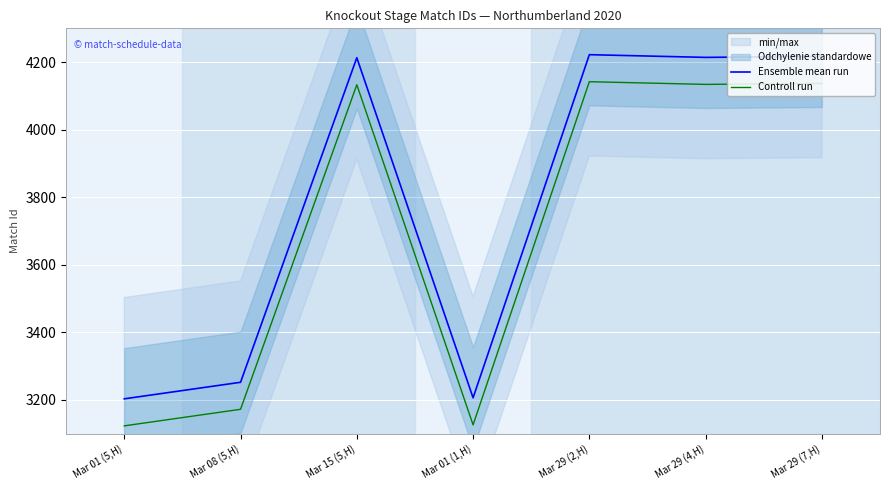

Rank the series at Mar 29 (2,H) from lowest to highest value.

Controll run, Ensemble mean run